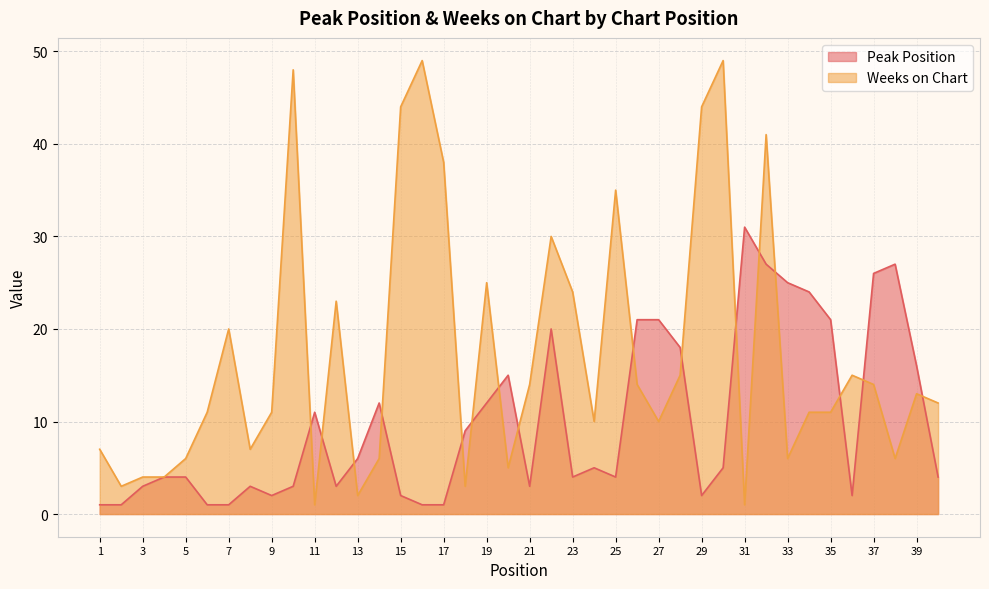

Where is the first local minimum for Peak Position?

9